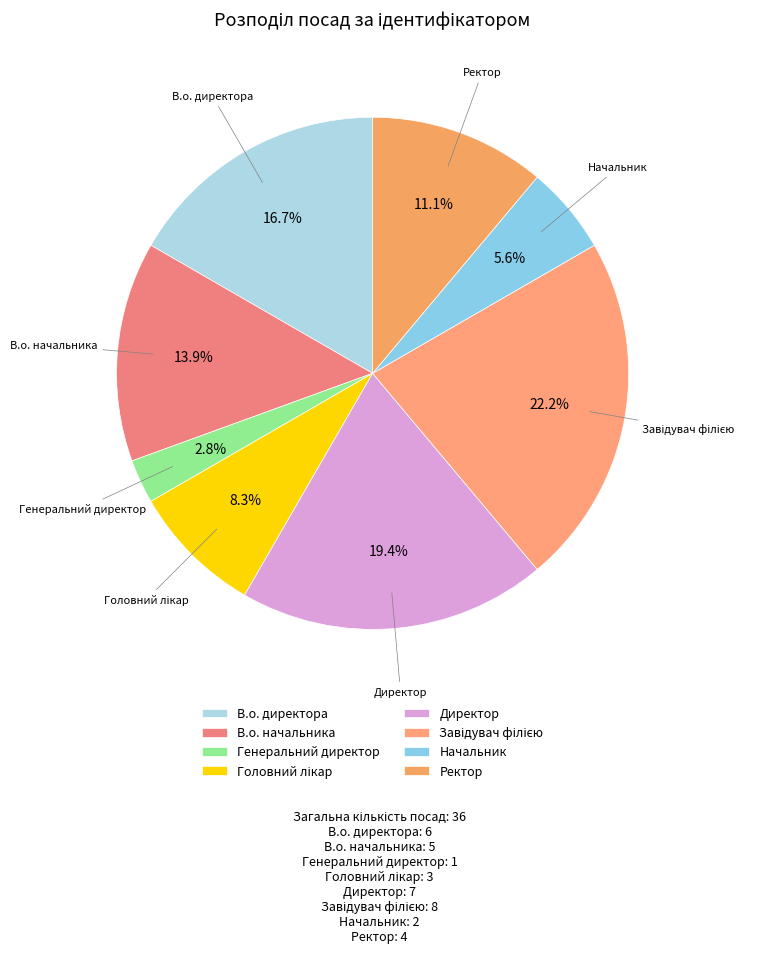

Does any single category account for the majority?

No